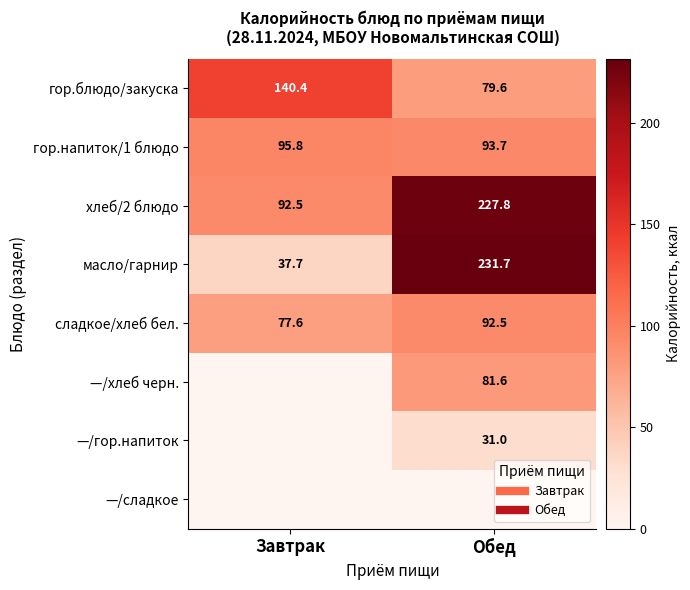

How many positive values does the —/хлеб черн. series have?

1